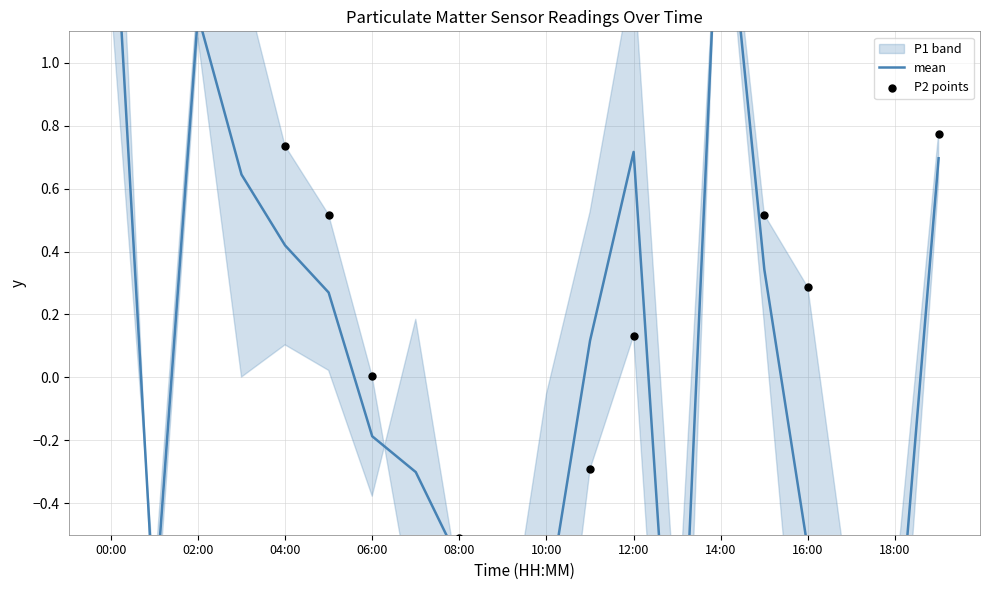

Which series contains the lowest Y value?

P2 points